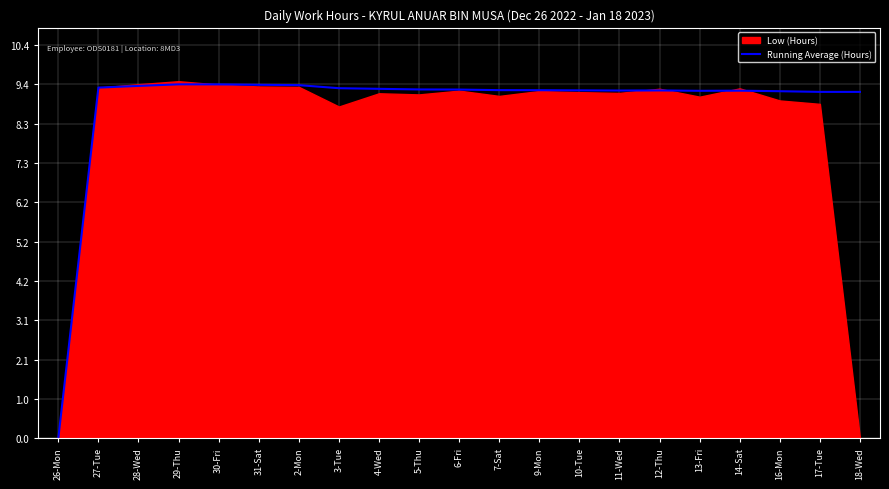

What position from the left is 31-Sat?

6